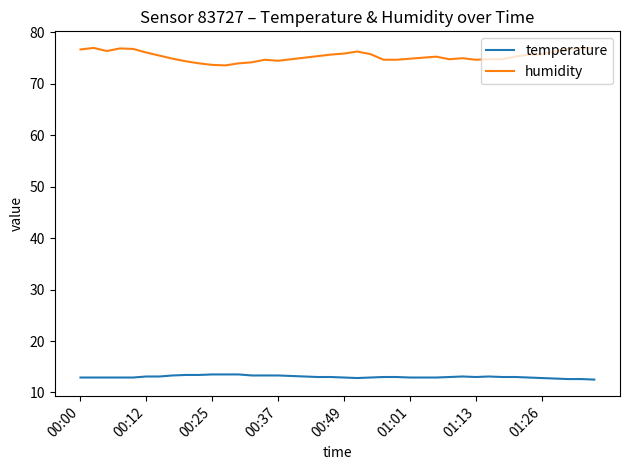

What is the minimum value shown in the chart?

12.5